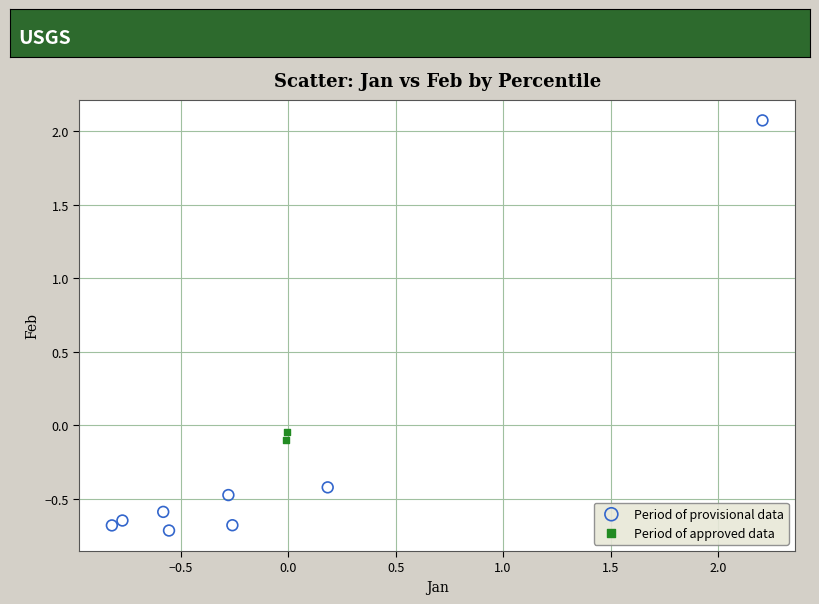

Which series reaches the maximum Y coordinate?

Period of provisional data